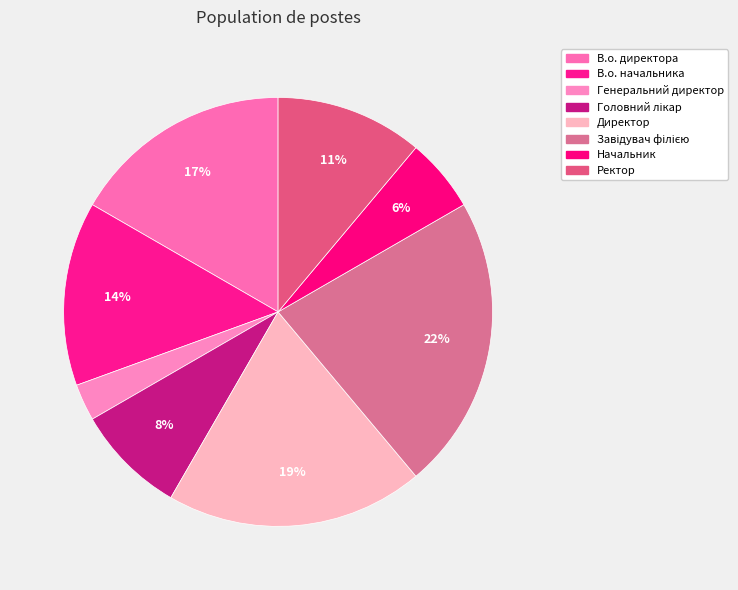

Does Начальник account for over 50% of the chart?

No